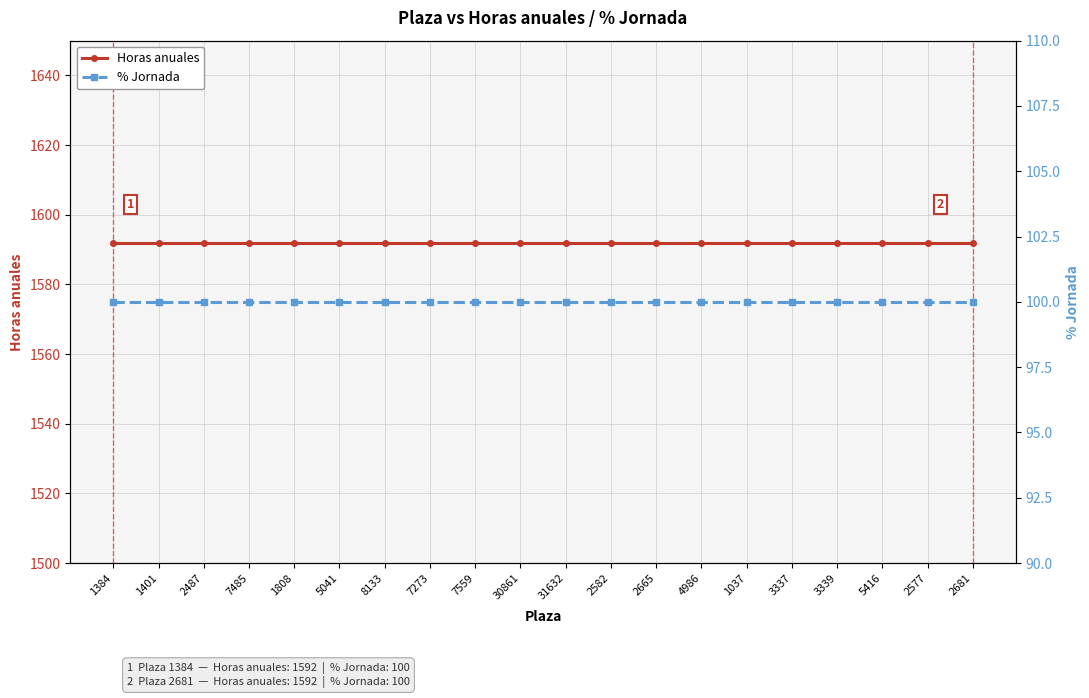

What is the highest value of the % Jornada series?

100